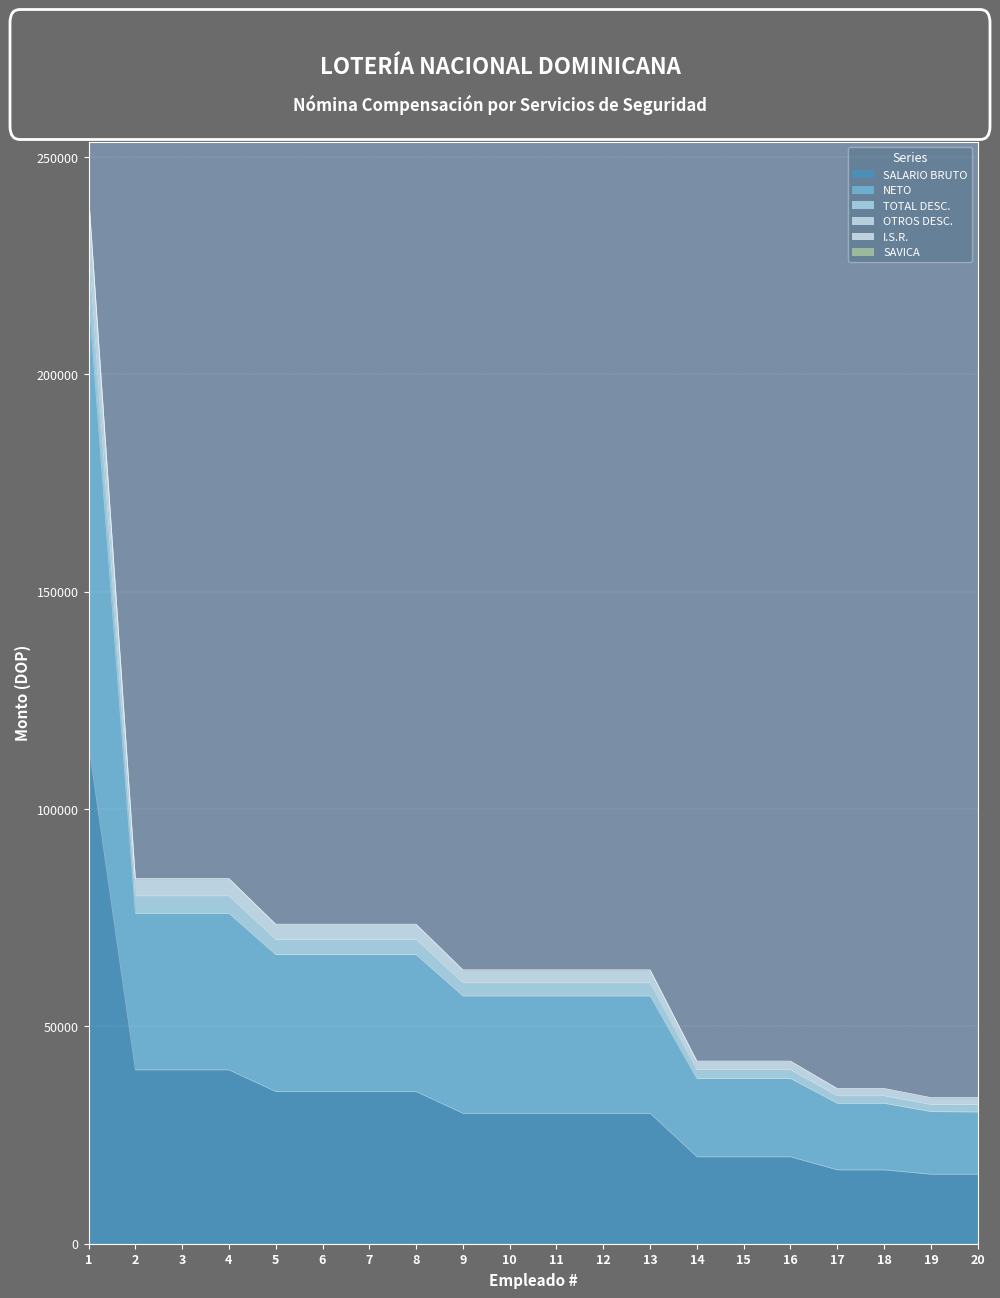

Which has a higher value, 12 or 2?

2